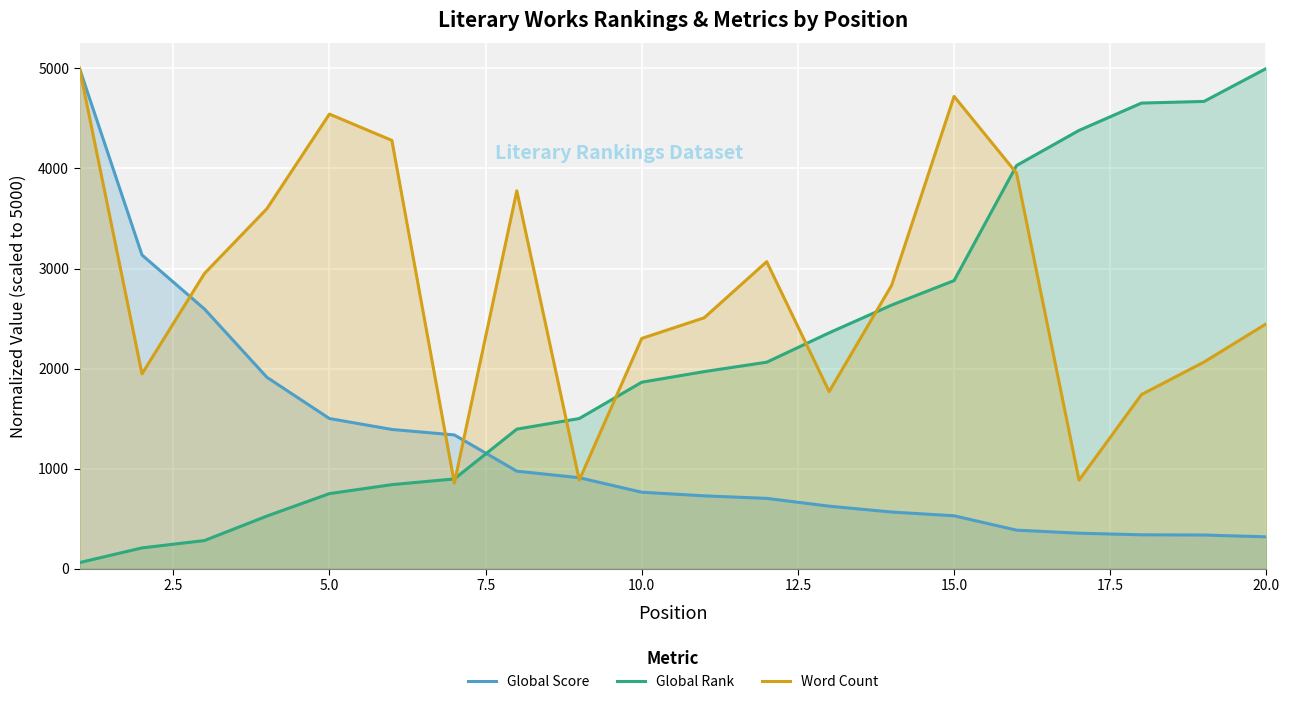

How many intersections are there between Global Rank and Global Score?

1